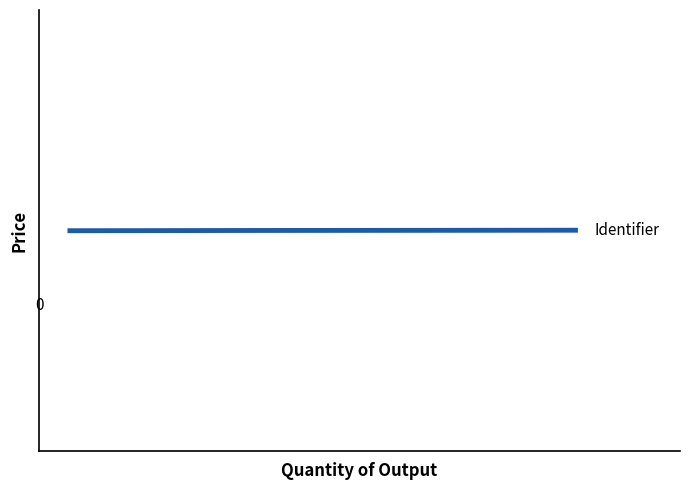

Does the chart have visible grid lines?

No